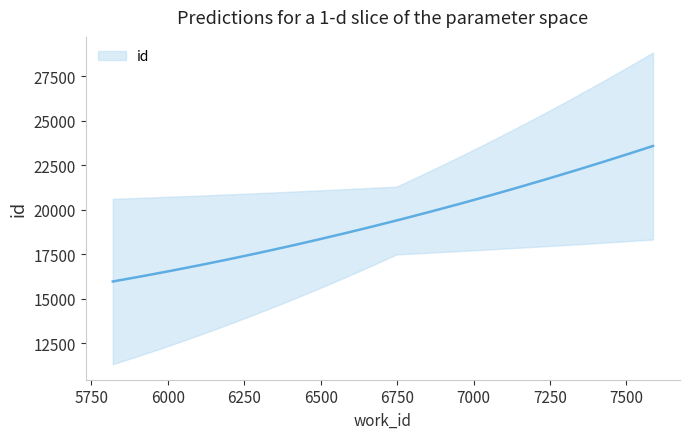

How many series are shown in this chart?

1